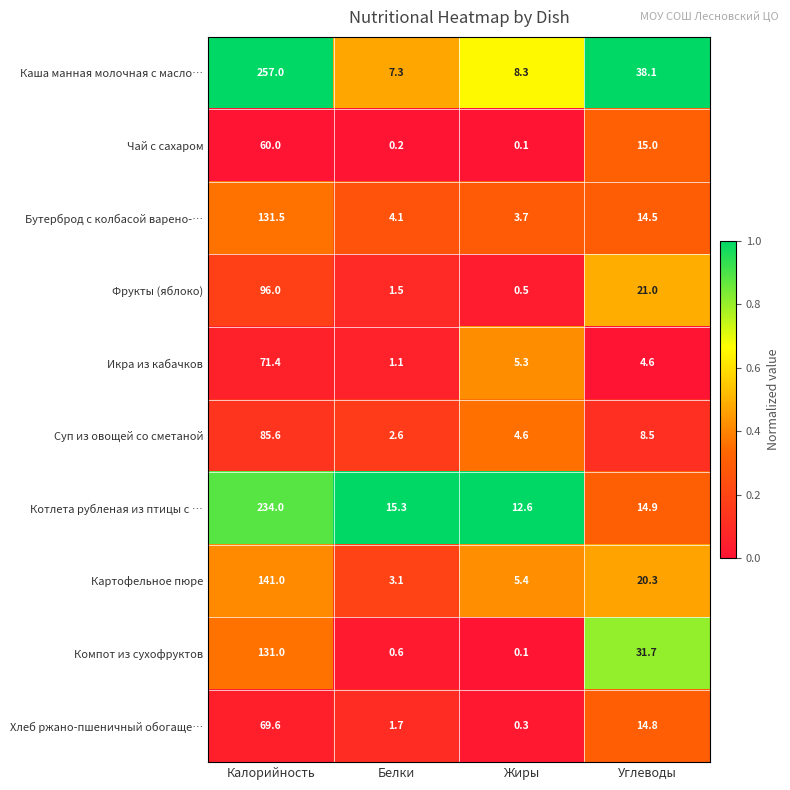

Rank the categories by Котлета рубленая из птицы с … value from highest to lowest.

Калорийность, Белки, Углеводы, Жиры